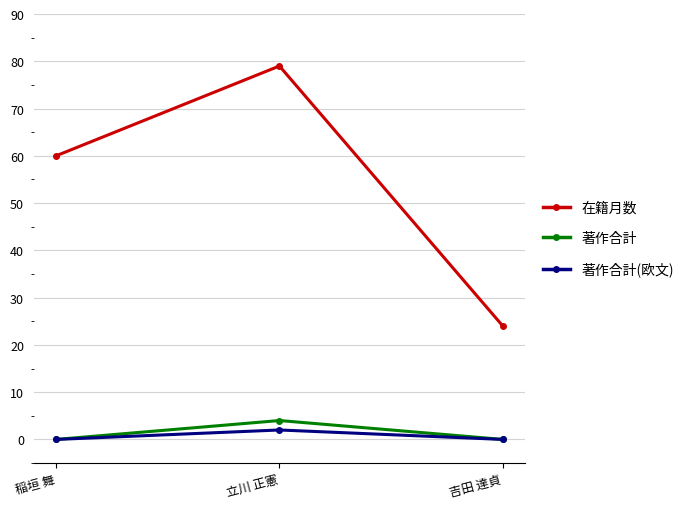

At how many categories does at least one series exceed 33?

2